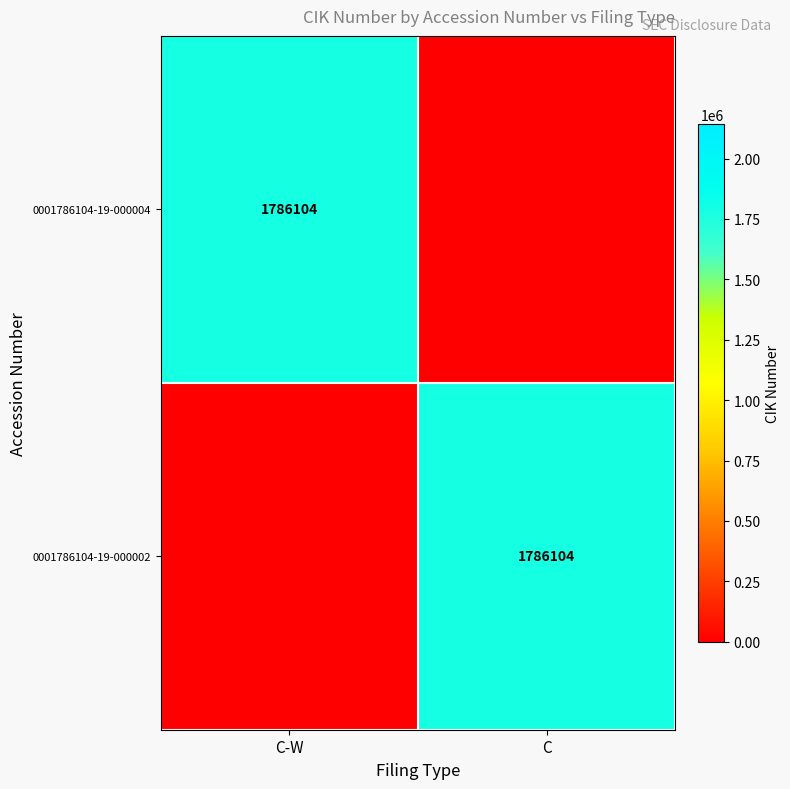

Is it true that 0001786104-19-000002 equals 992954 at C?

False